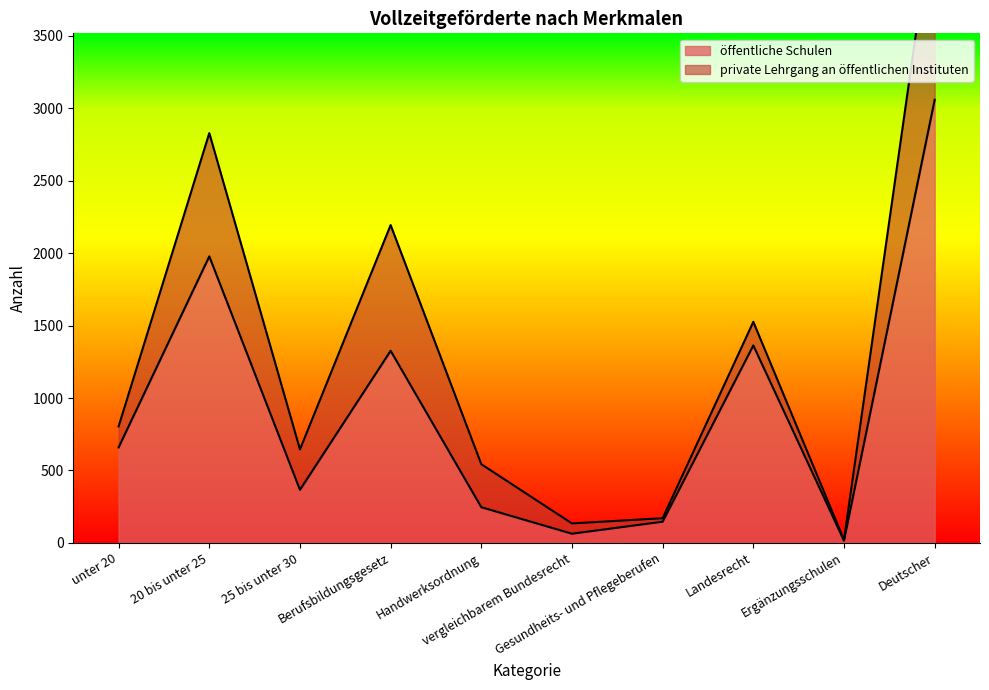

True or false: there are more than 0 points higher than both neighbors.

True